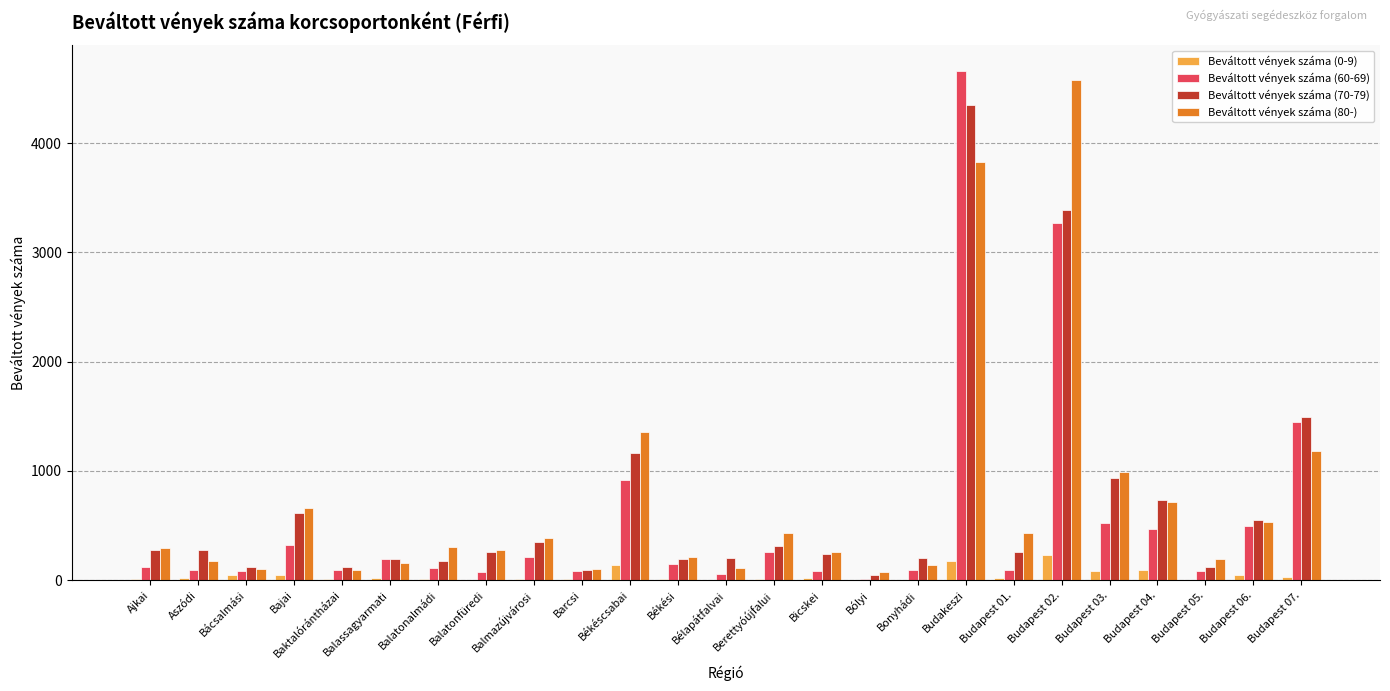

At which label is Beváltott vények száma (0-9) closest to 114?

Budapest 04.